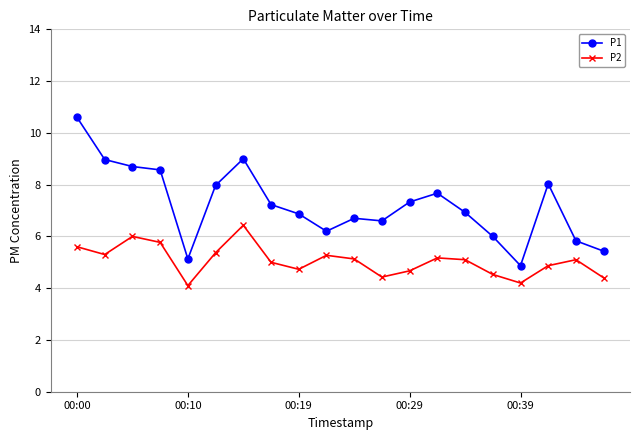

Which series has the largest total across all categories?

P1